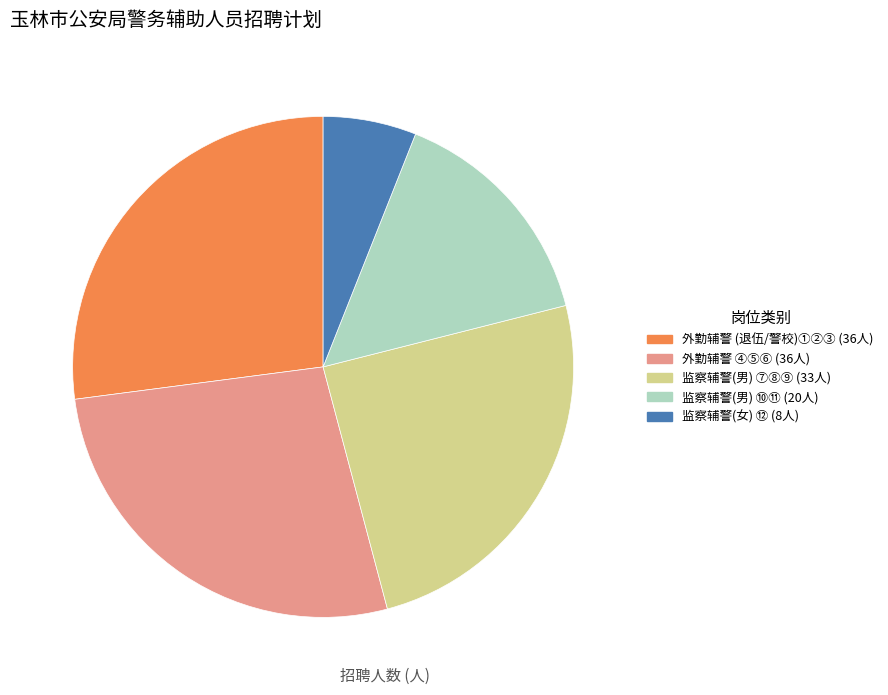

What is the smallest slice in the pie chart?

监察辅警(女) ⑫ (8人)